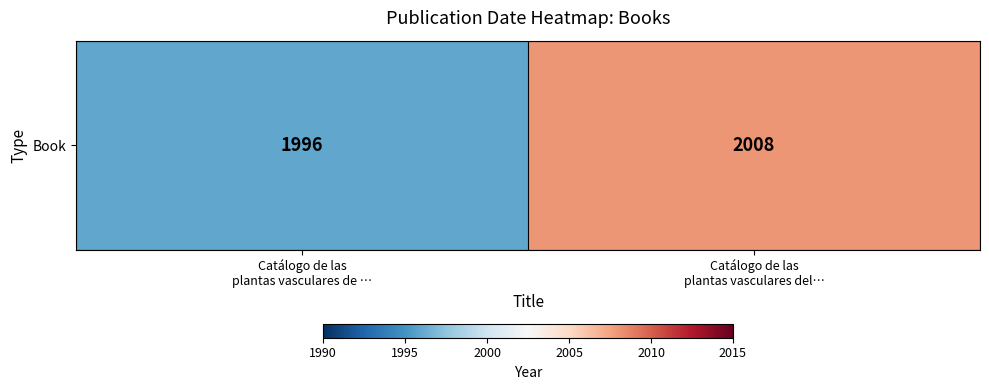

Count the number of categories in the chart.

2